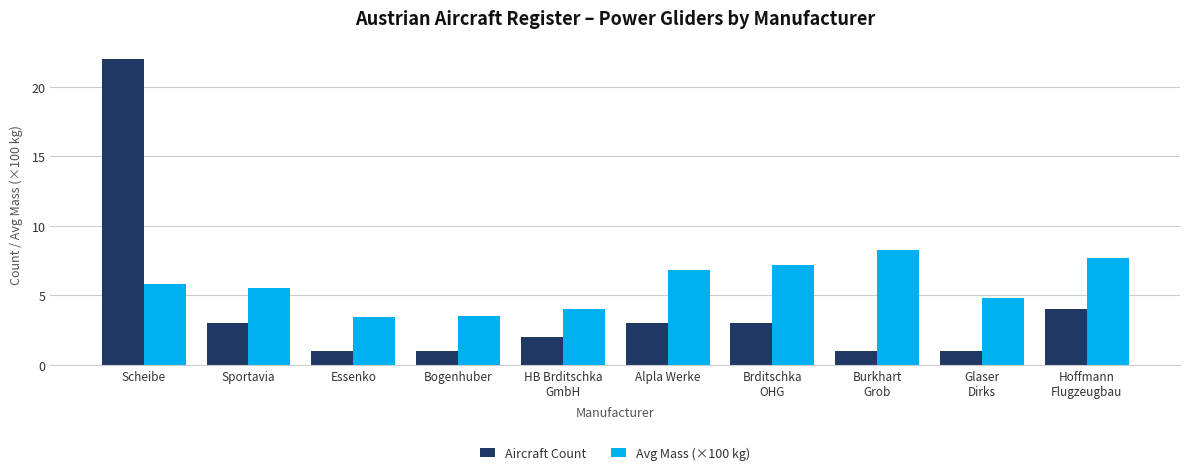

What is the sum of all Aircraft Count values?

41.0